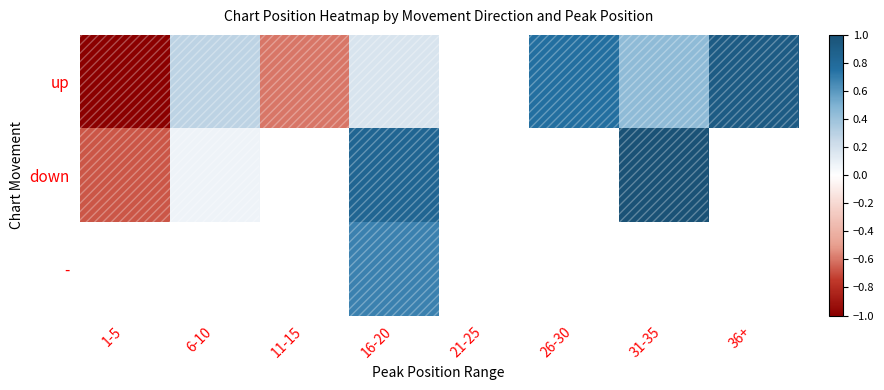

What is the lowest value of the down series?

-0.7